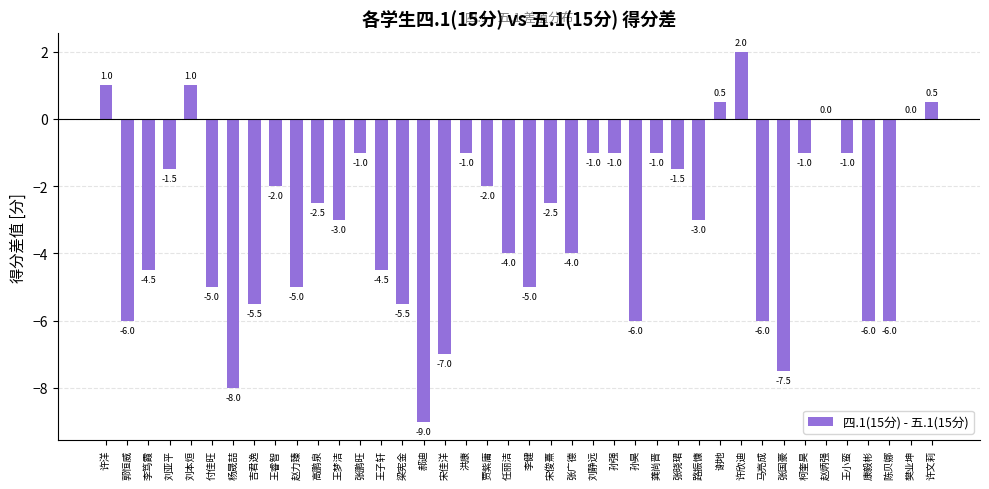

How many categories are shown in the chart?

40